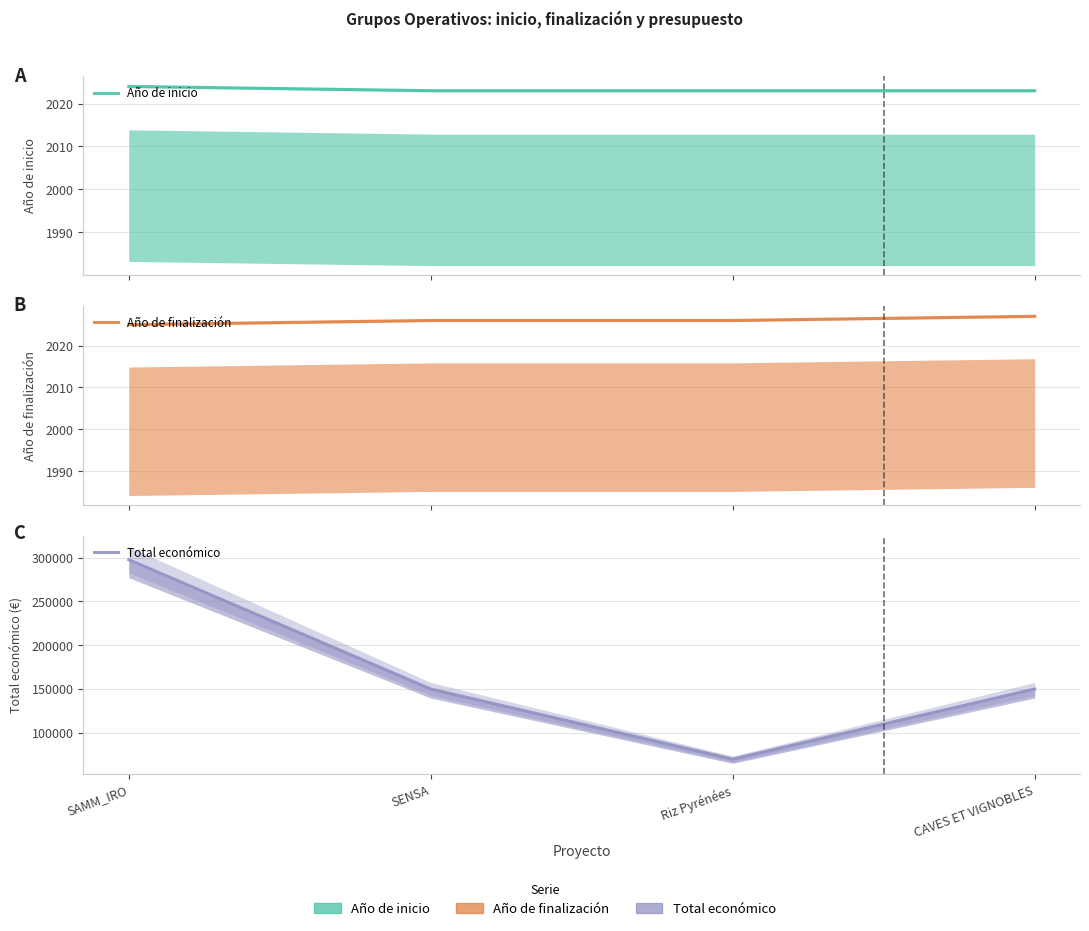

True or false: Año de finalización and Total económico intersect in this chart.

False